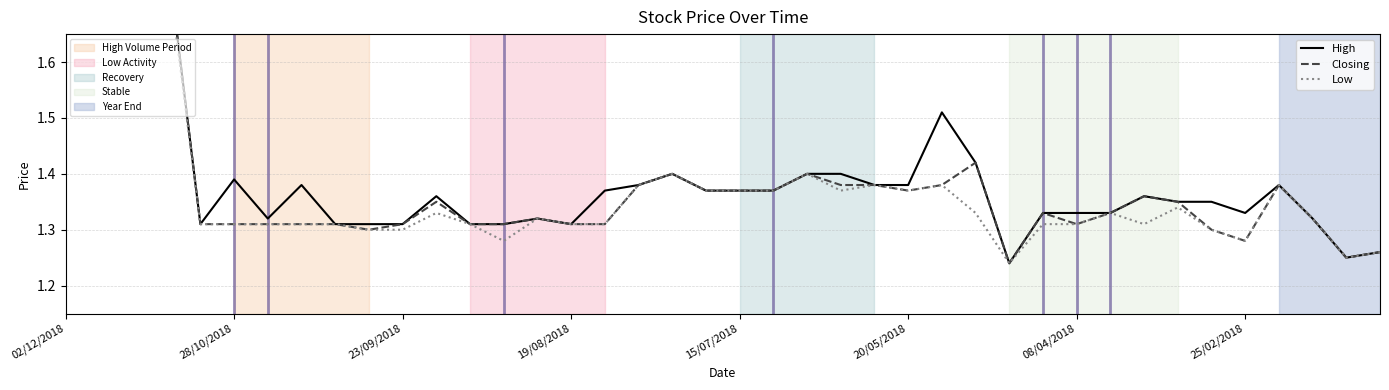

Is it true that Closing equals 0.3 at 31?

False